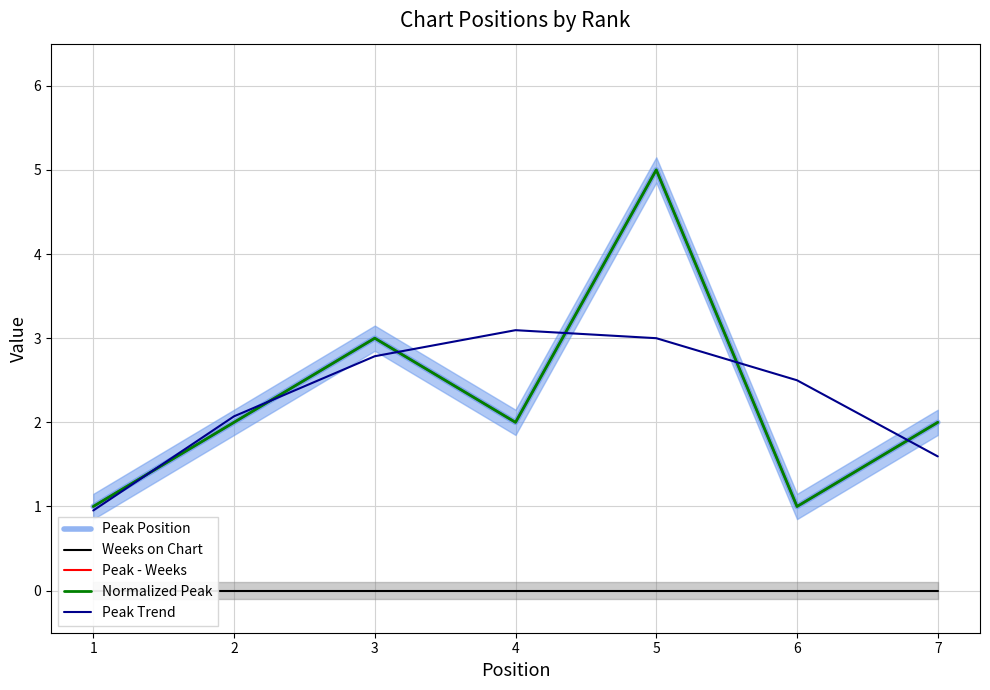

True or false: Peak - Weeks and Weeks on Chart intersect in this chart.

False